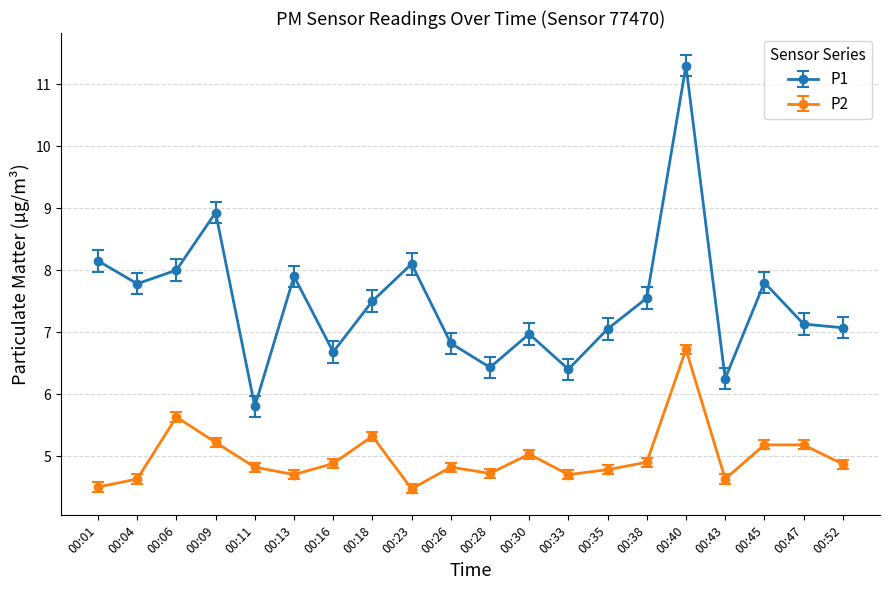

Which series changed the most between 00:18 and 00:30?

P1